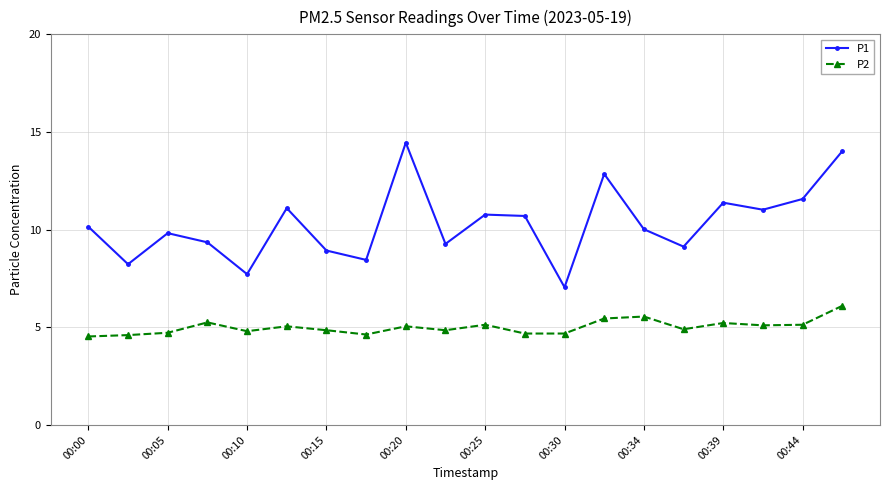

True or false: P1 and P2 cross at least once.

False